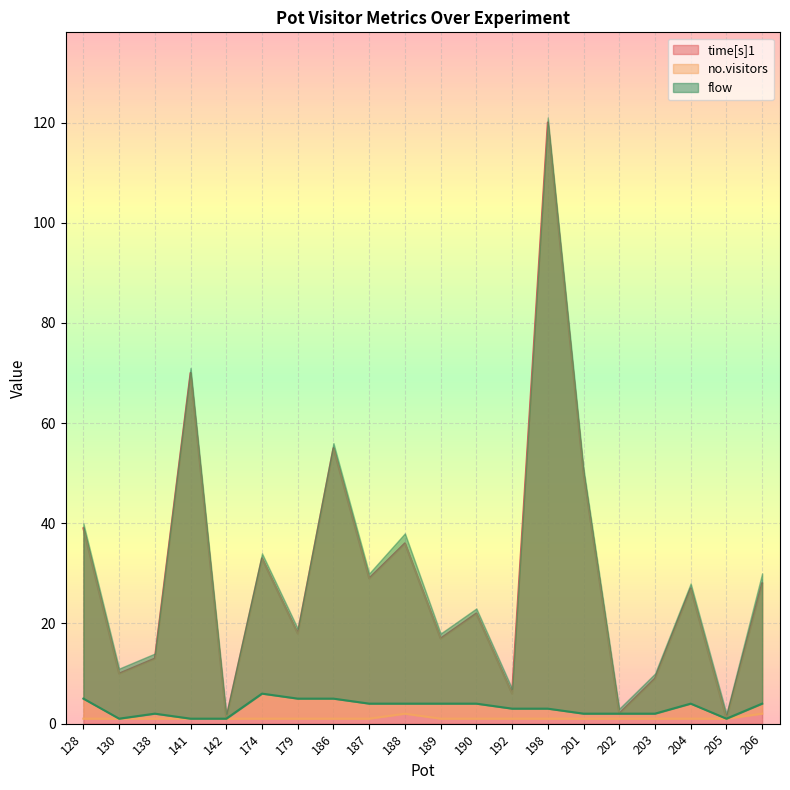

True or false: time[s]1 and flow intersect in this chart.

False